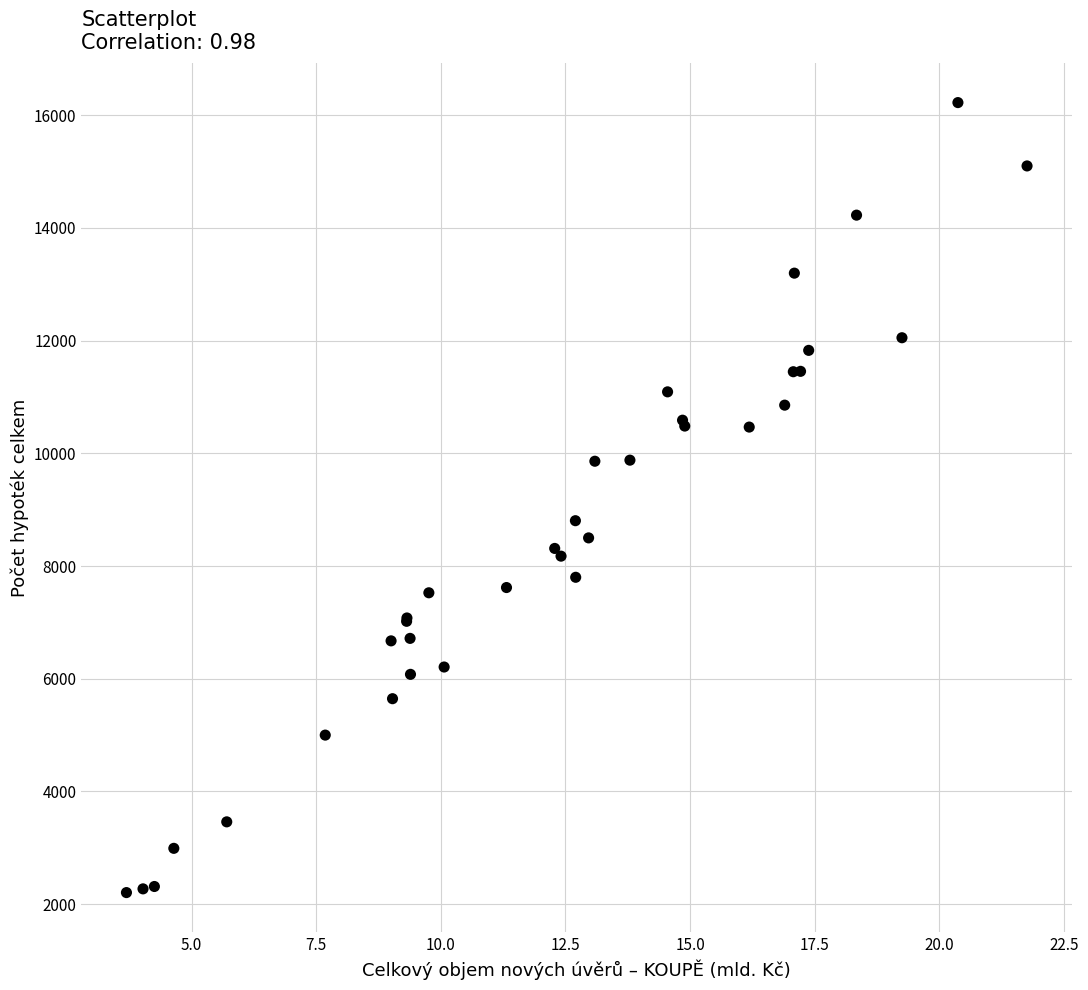

What Y value in the scatter plot is closest to 9214?

8804